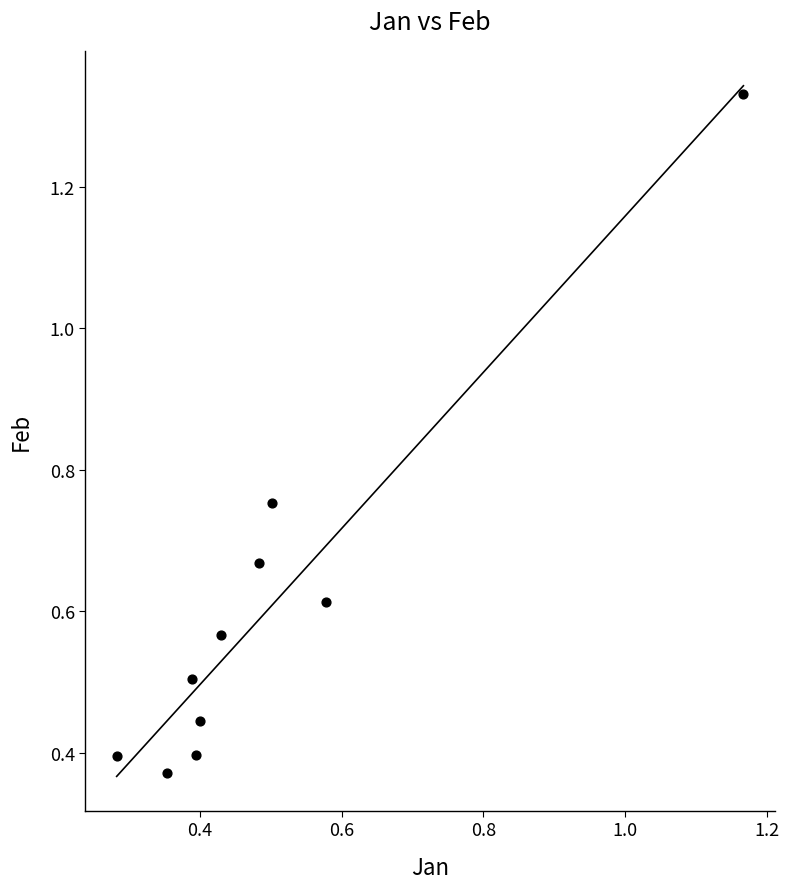

What is the range of X values (max minus min)?

0.9